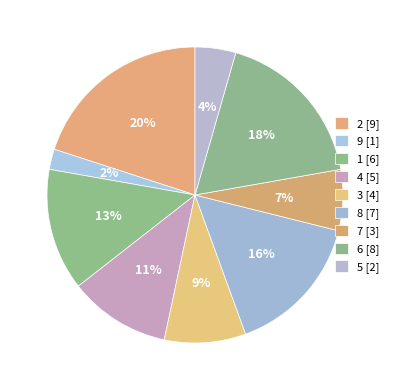

To the nearest percent, what percentage of the pie is 1?

13%